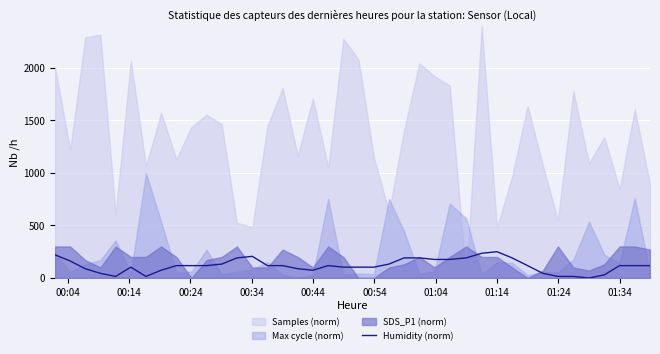

What is the maximum value for Humidity (norm)?

250.0